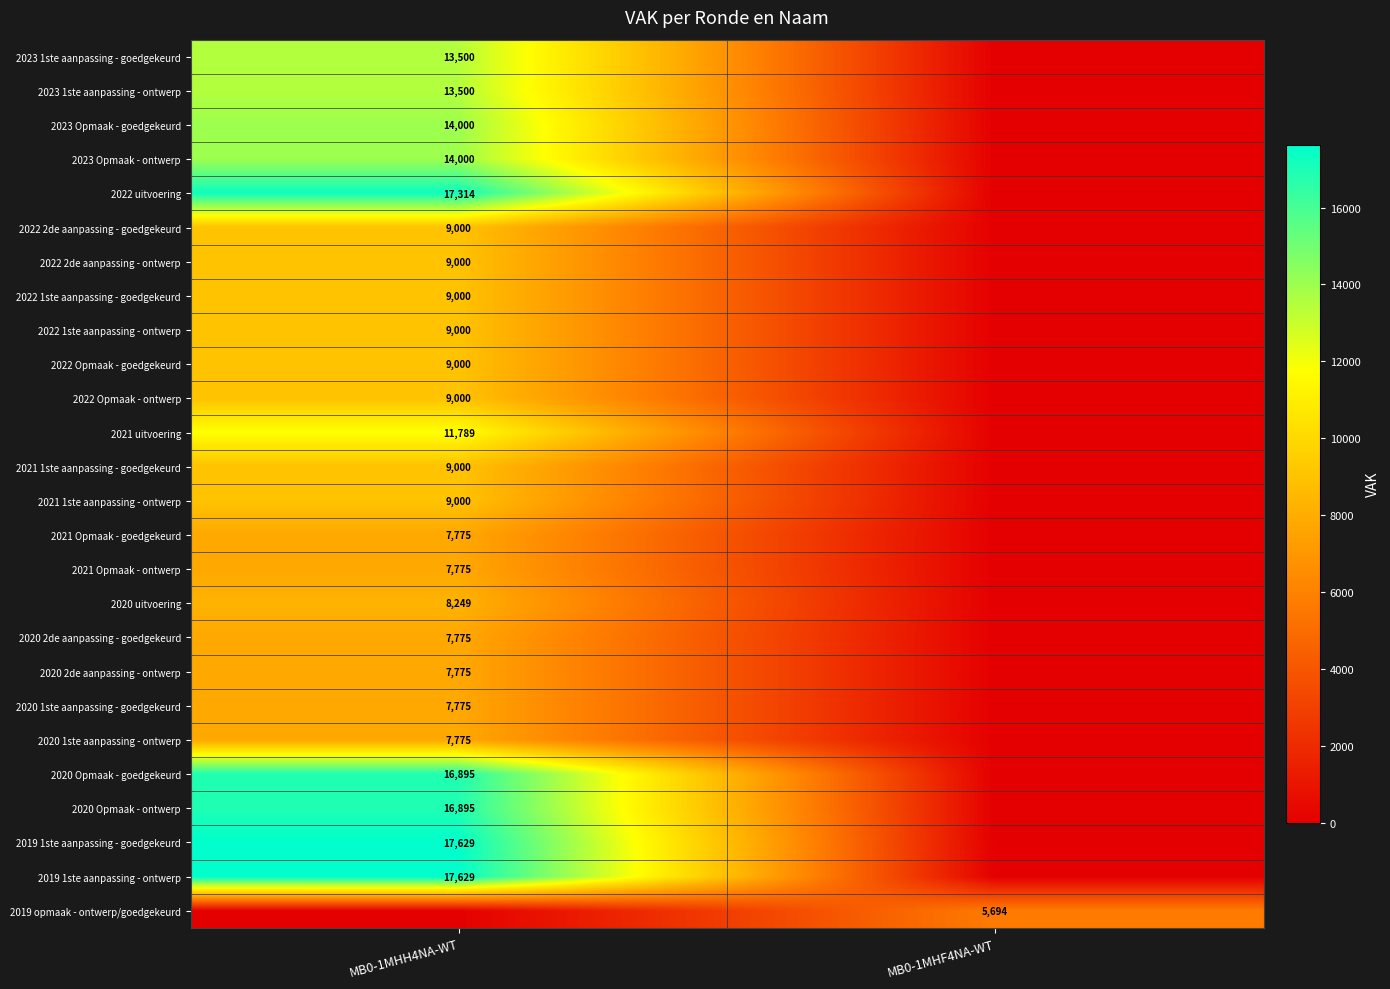

At how many categories does at least one series exceed 10995?

1